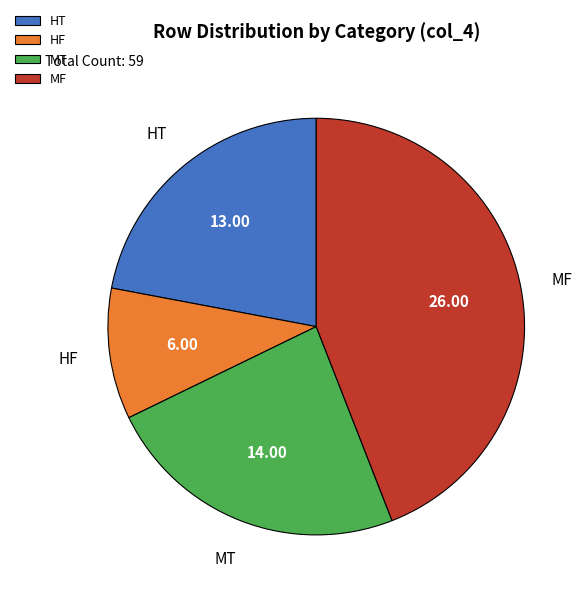

Which category has the biggest portion of the pie?

MF